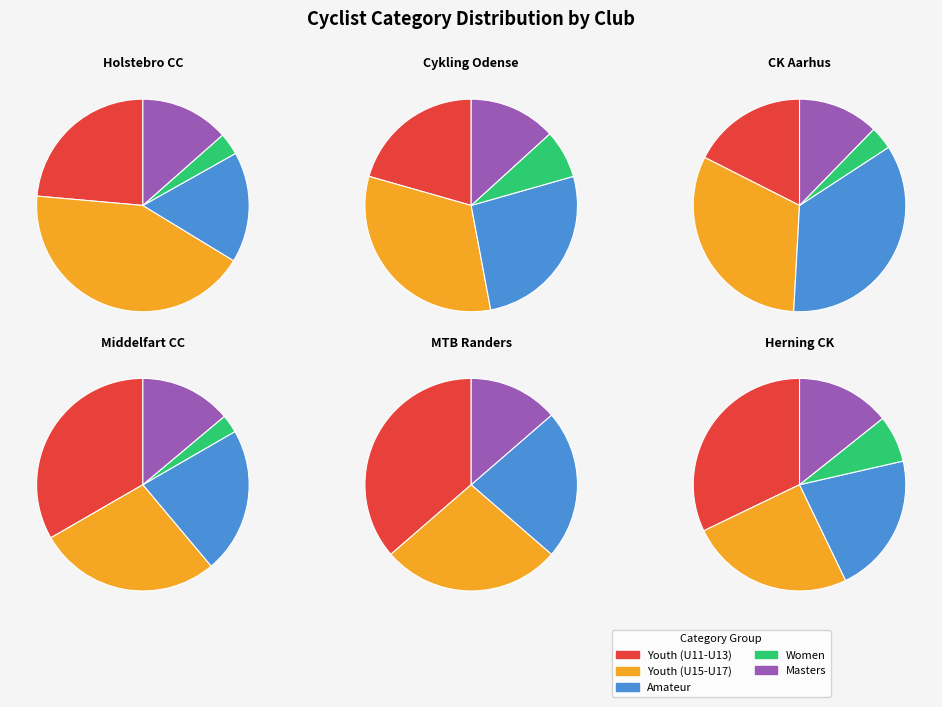

To the nearest percent, what percentage of the pie is U17?

18%